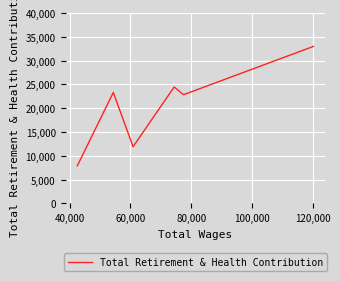

What is the label of the 4th point from the right?

60,000